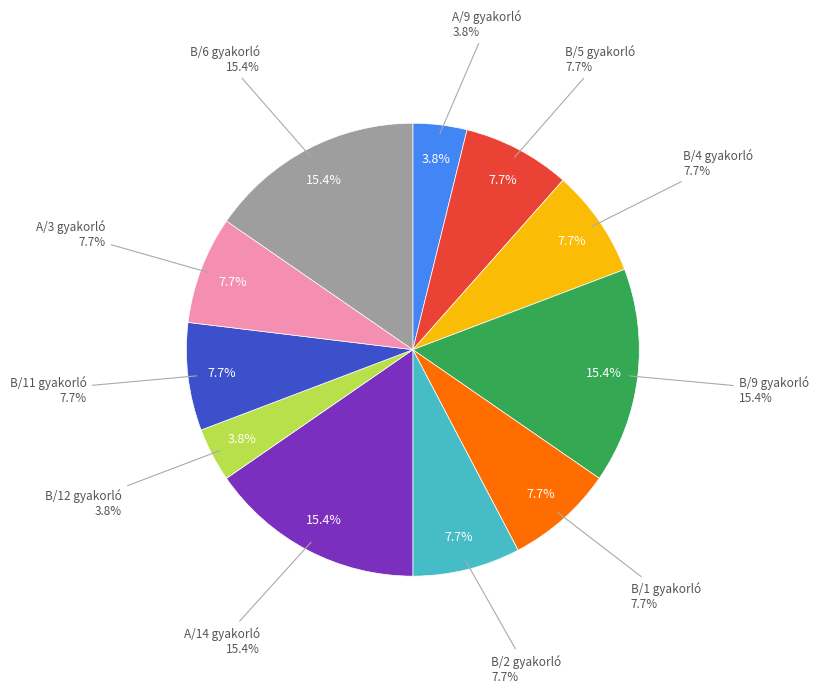

Count the number of slices in the pie.

11